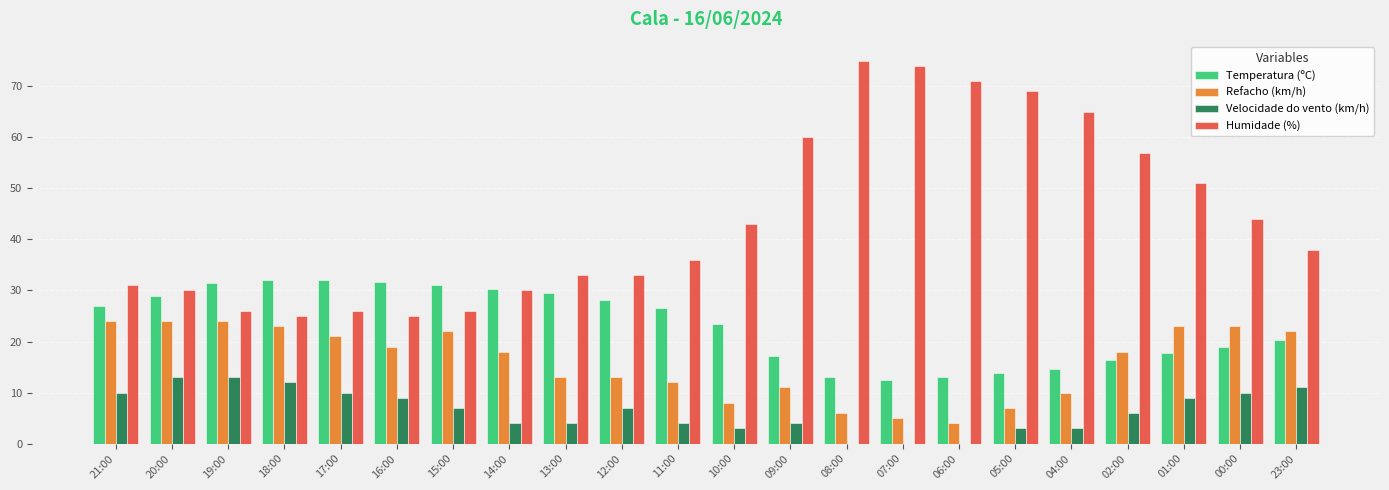

What is the sum of all Humidade (%) values?

968.0